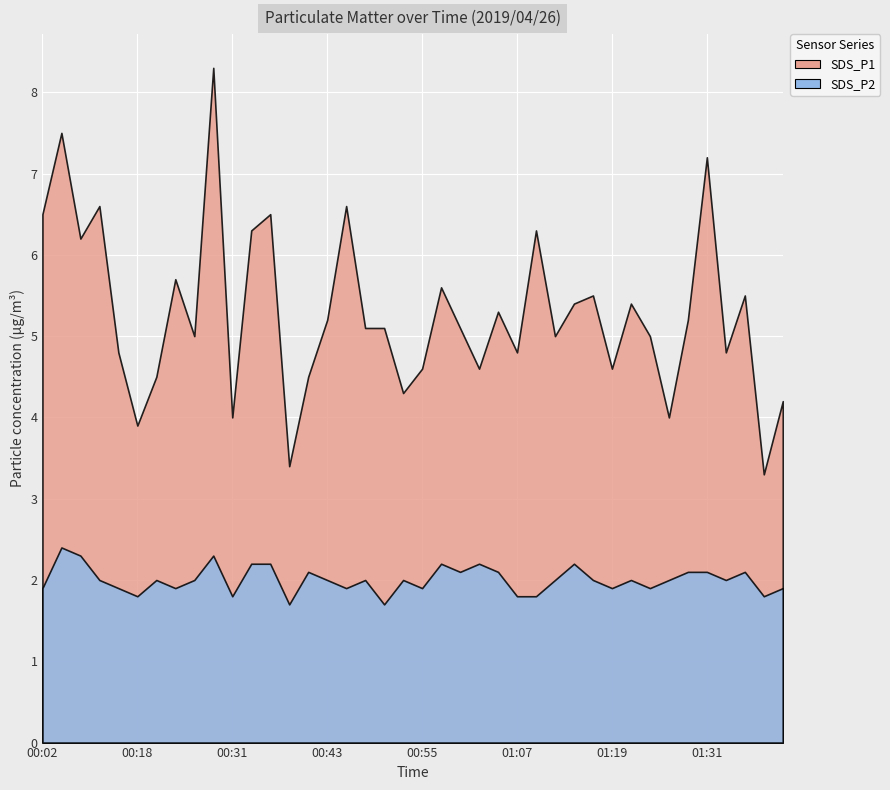

Which series has the widest spread of values?

SDS_P1